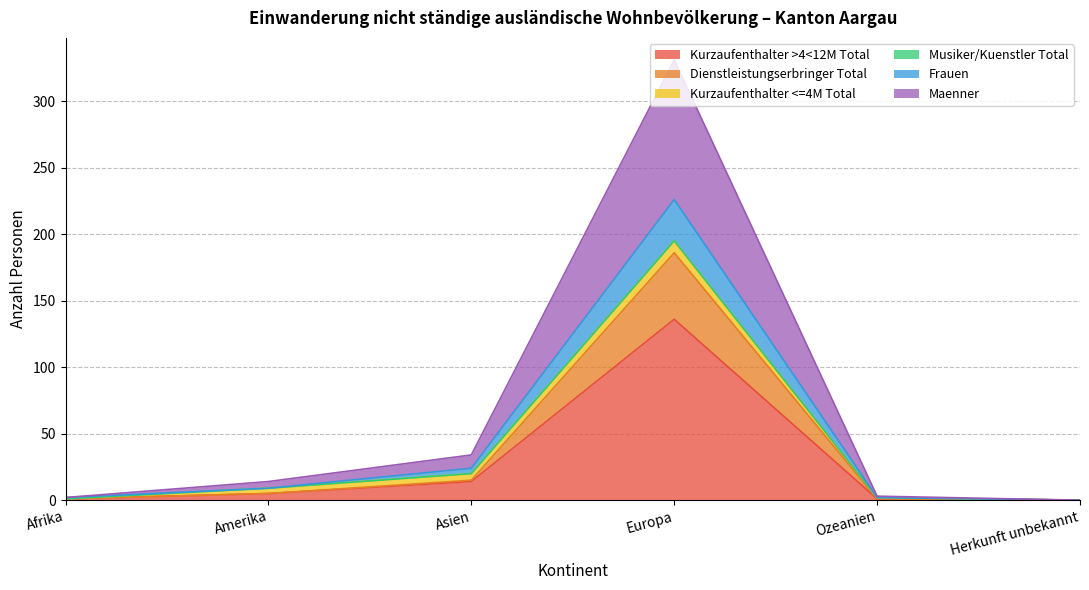

What is the sum of all Kurzaufenthalter >4<12M Total values?

157